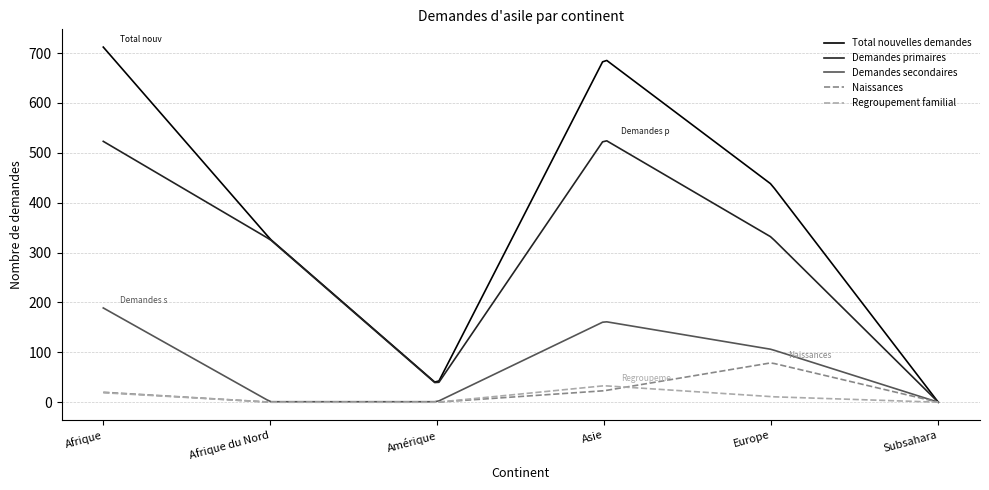

Which series has the largest total across all categories?

Total nouvelles demandes